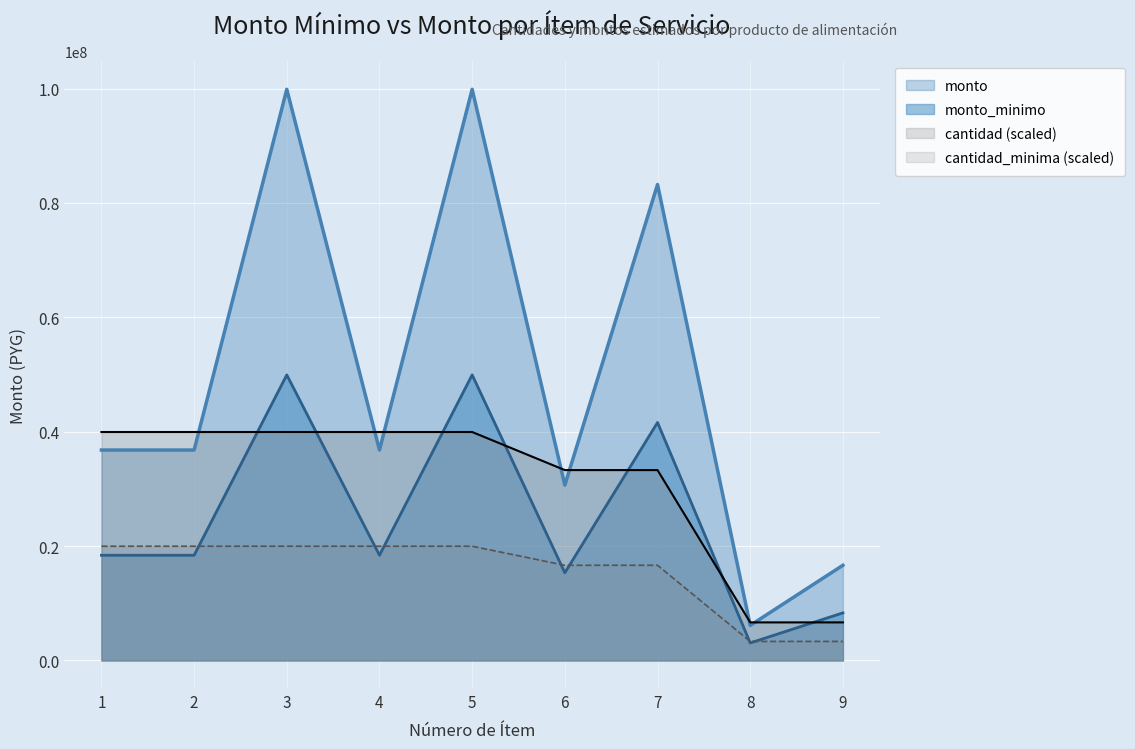

Read the cantidad value at 3, to the nearest 10.

19972800